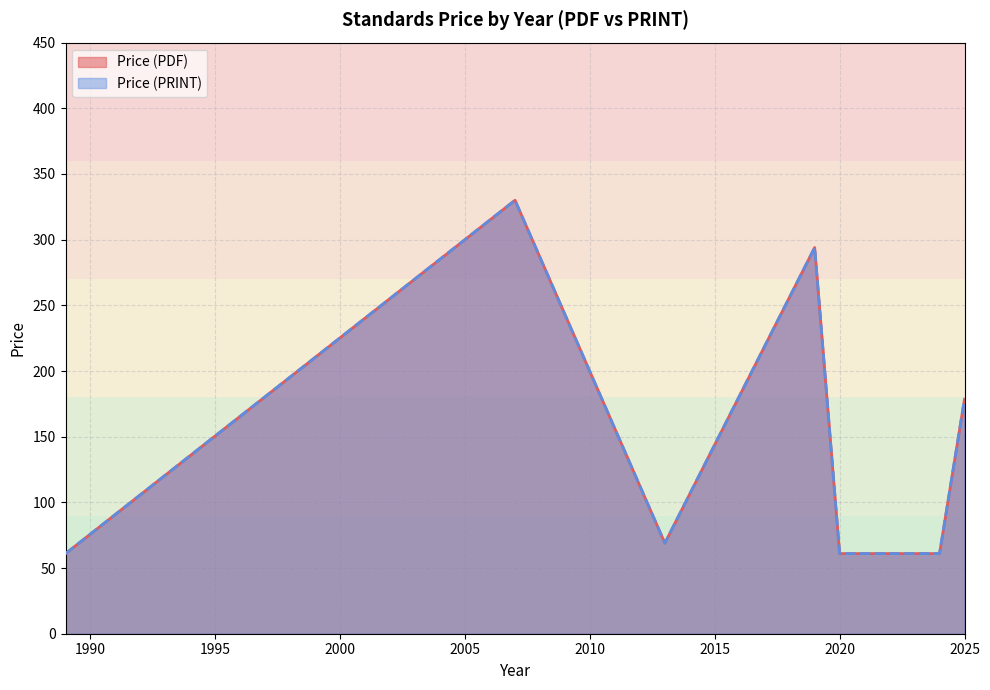

The Price (PDF) series shows 83.6 at 2025. True or false?

False